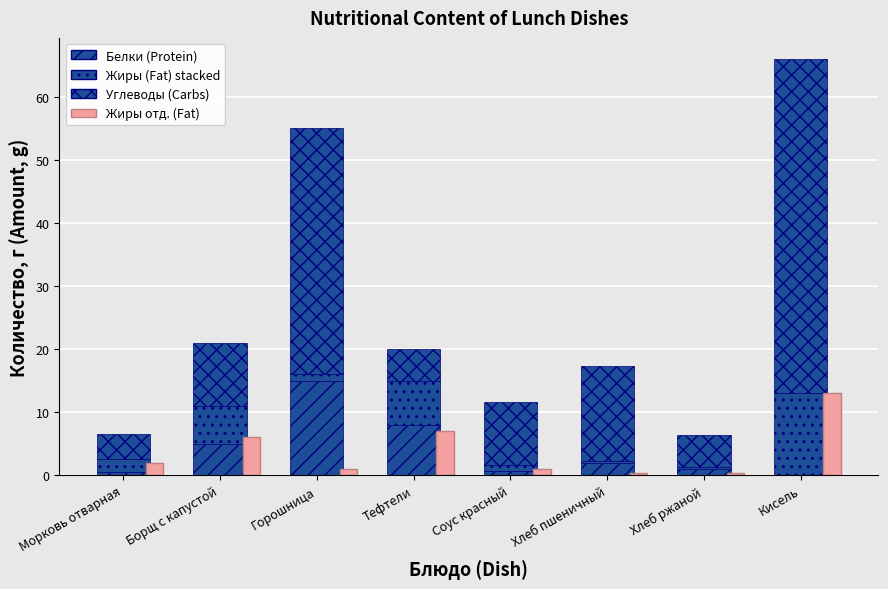

Is the value of Жиры (Fat) at Борщ с капустой greater than the value of Белки (Protein) at Соус красный?

Yes